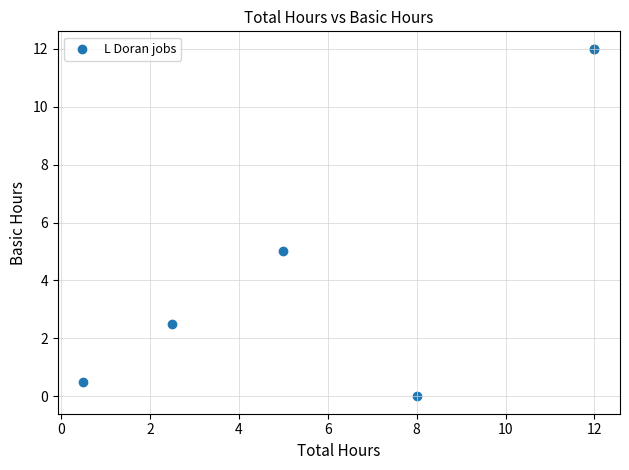

What Y value in the scatter plot is closest to 6?

5.0